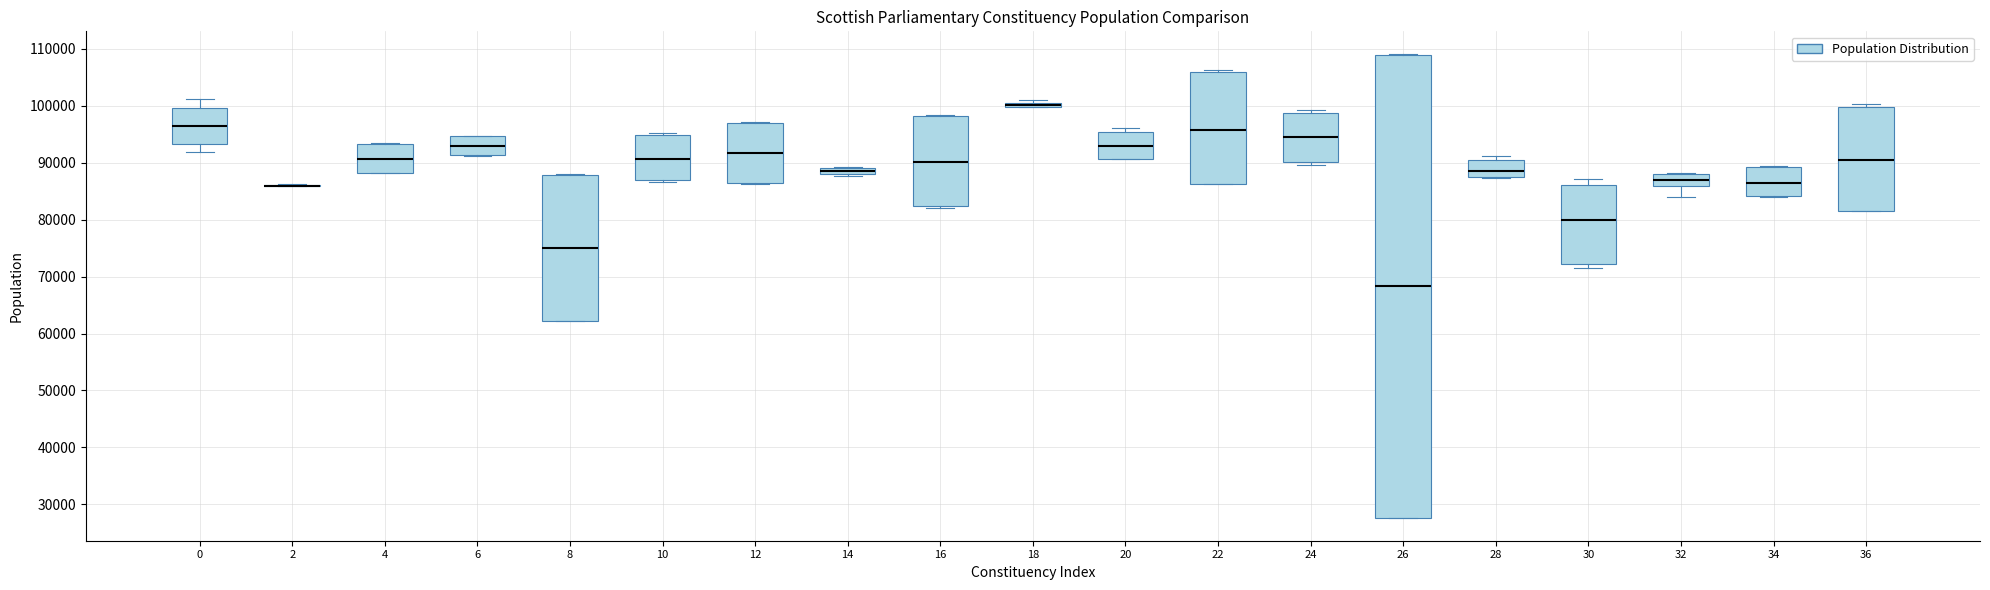

Where does the median line of the box at x = 4 sit on the y-axis? The values are not printed on the chart, so give them approximately, as read against the axis.

91000